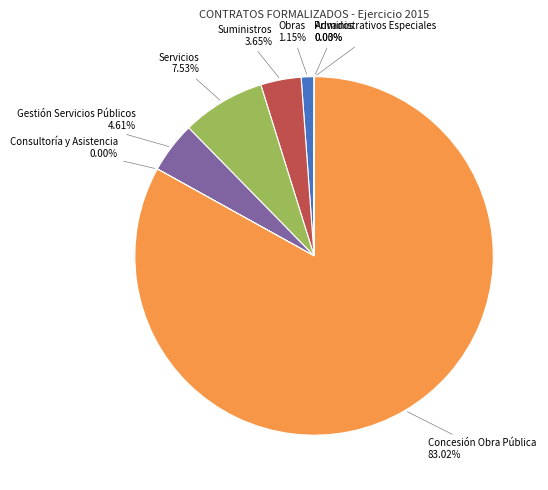

Does any single category account for the majority?

Yes